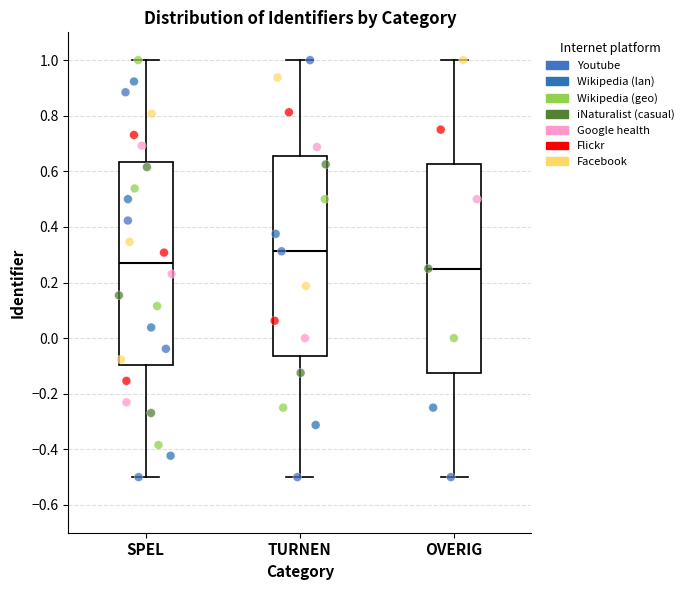

Reading left to right, transcribe this box plot: for each box, give where its median line is, the range the box spans, and where its two whiskers end, as read against the y-axis. The values are not printed on the chart, so give them approximately, as read against the axis.

SPEL: median 0.26, box -0.10 to 0.64, whiskers -0.50 to 1.00
TURNEN: median 0.32, box -0.06 to 0.66, whiskers -0.50 to 1.00
OVERIG: median 0.26, box -0.12 to 0.62, whiskers -0.50 to 1.00